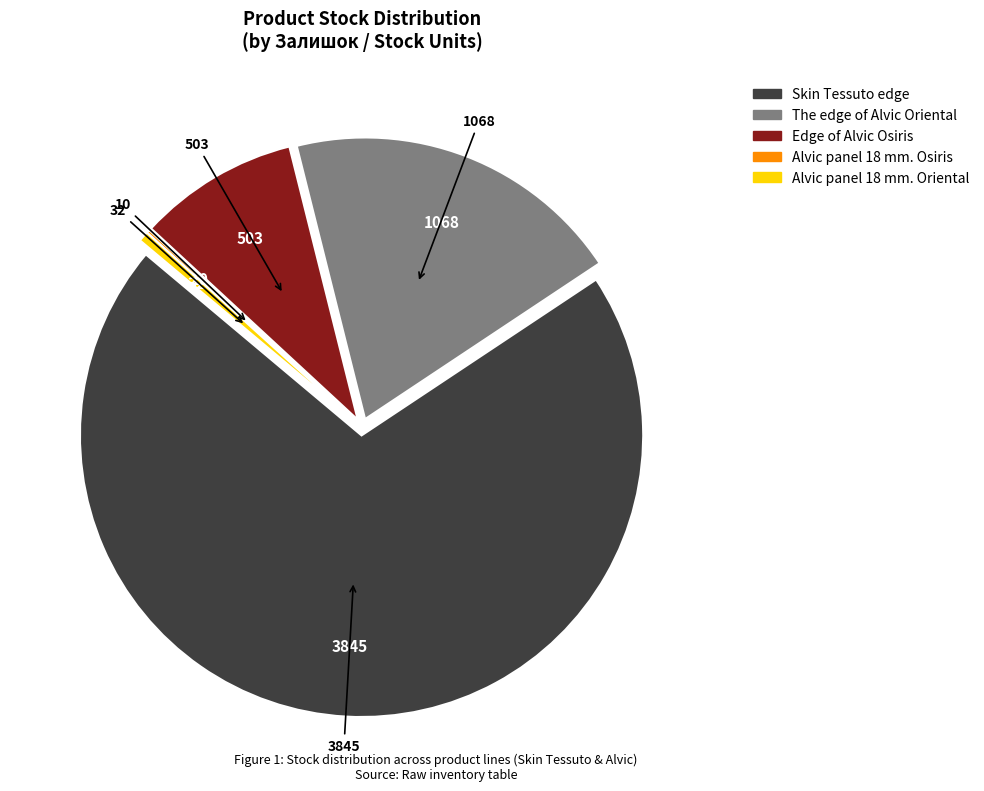

Is there any slice that represents more than half of the pie?

Yes